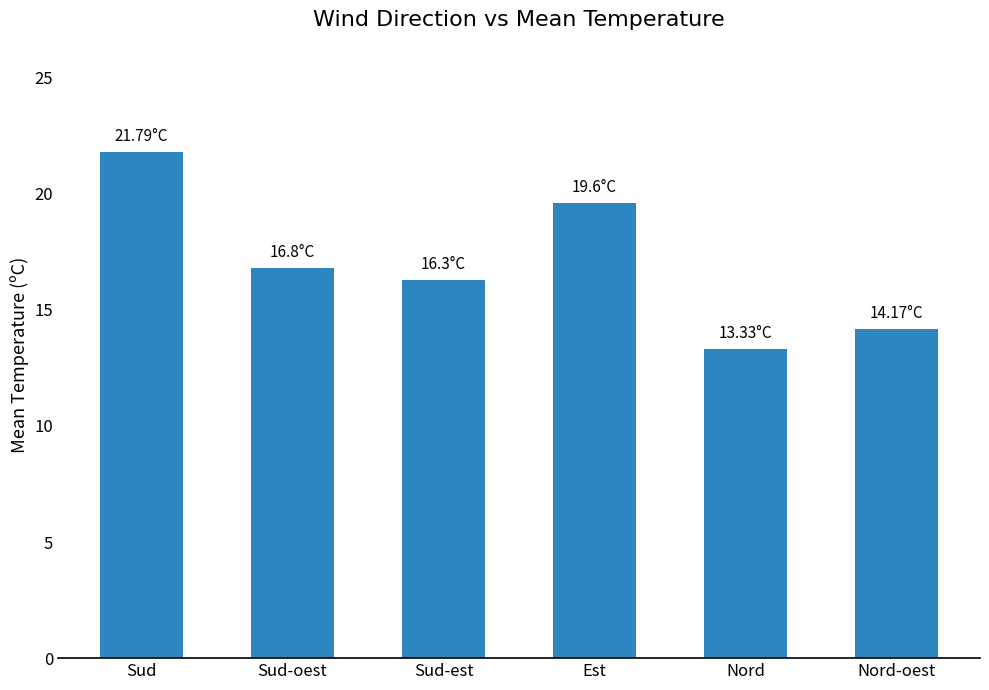

How many data points are less than 16?

2